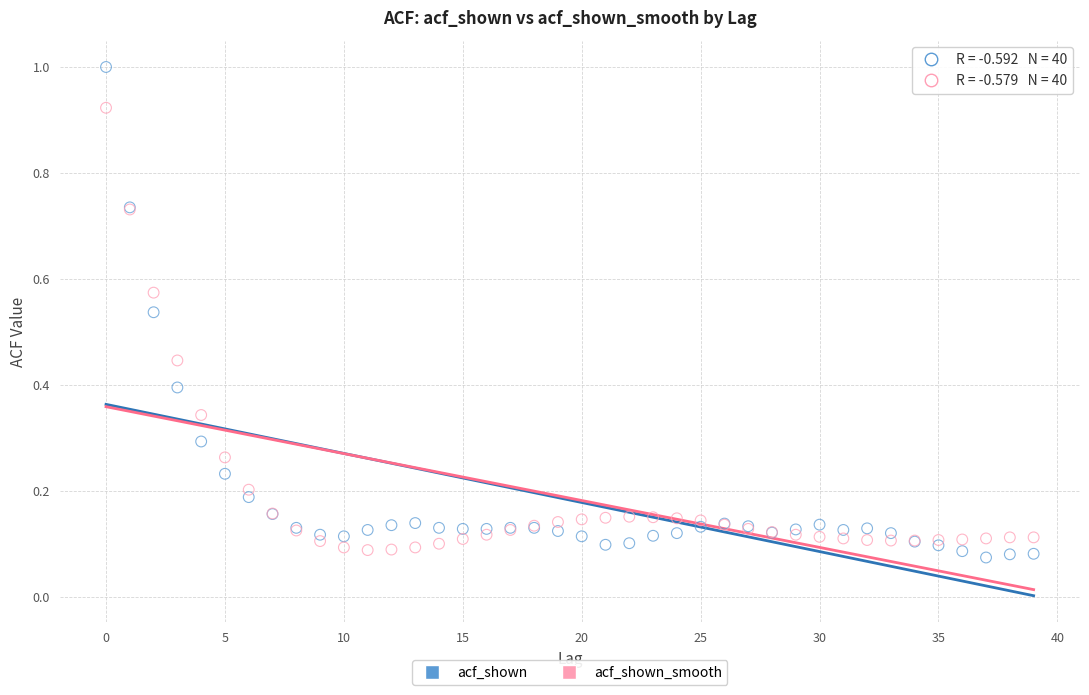

Which series contains the highest Y value?

acf_shown